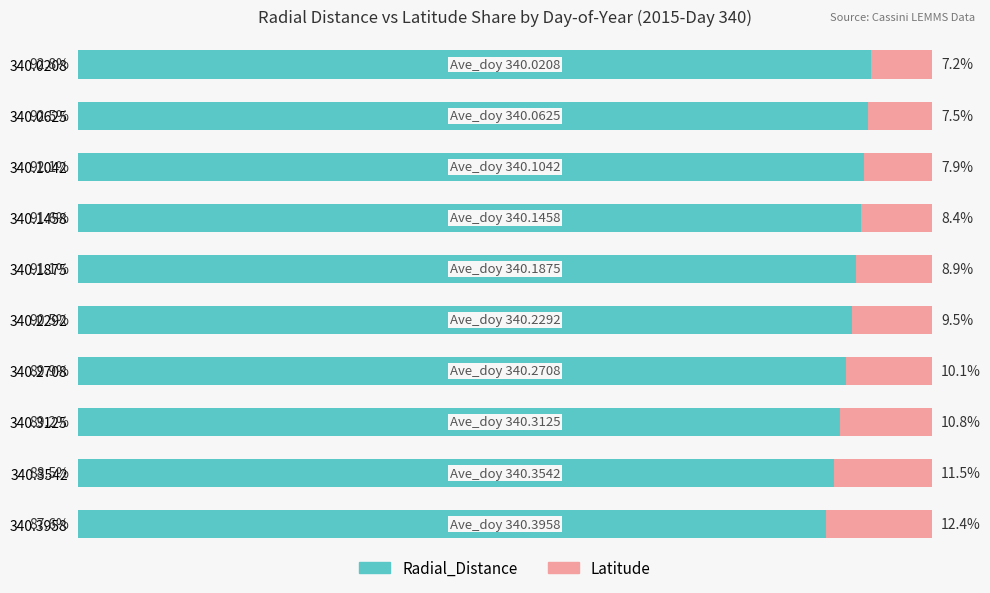

Rank the categories by Radial_Distance value from highest to lowest.

340.0208, 340.0625, 340.1042, 340.1458, 340.1875, 340.2292, 340.2708, 340.3125, 340.3542, 340.3958